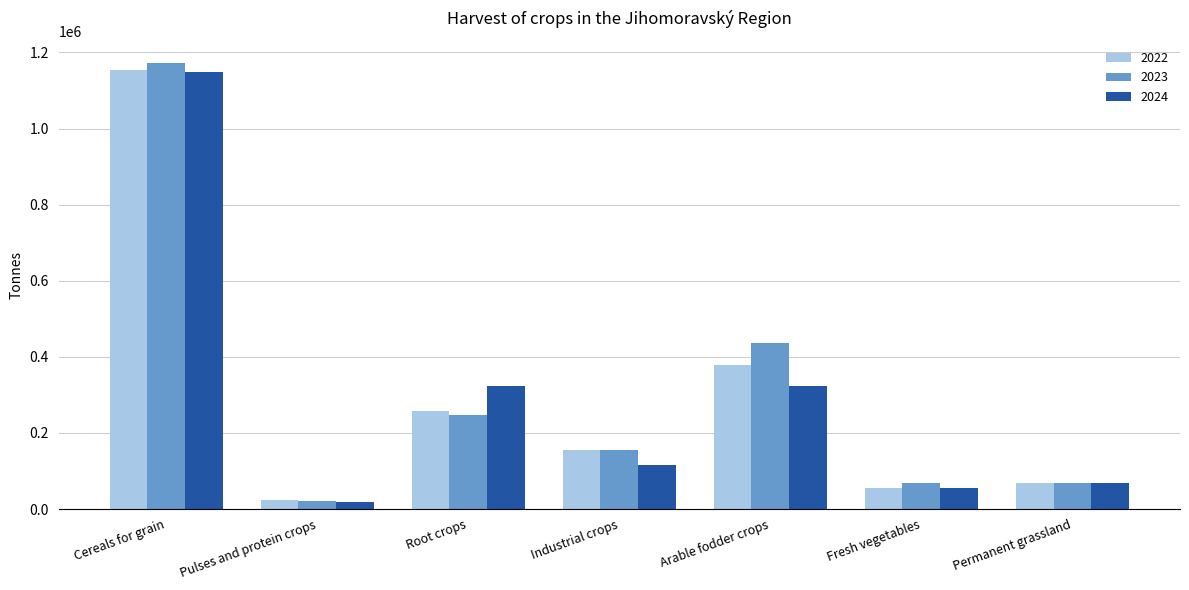

Which series has the widest spread of values?

2023